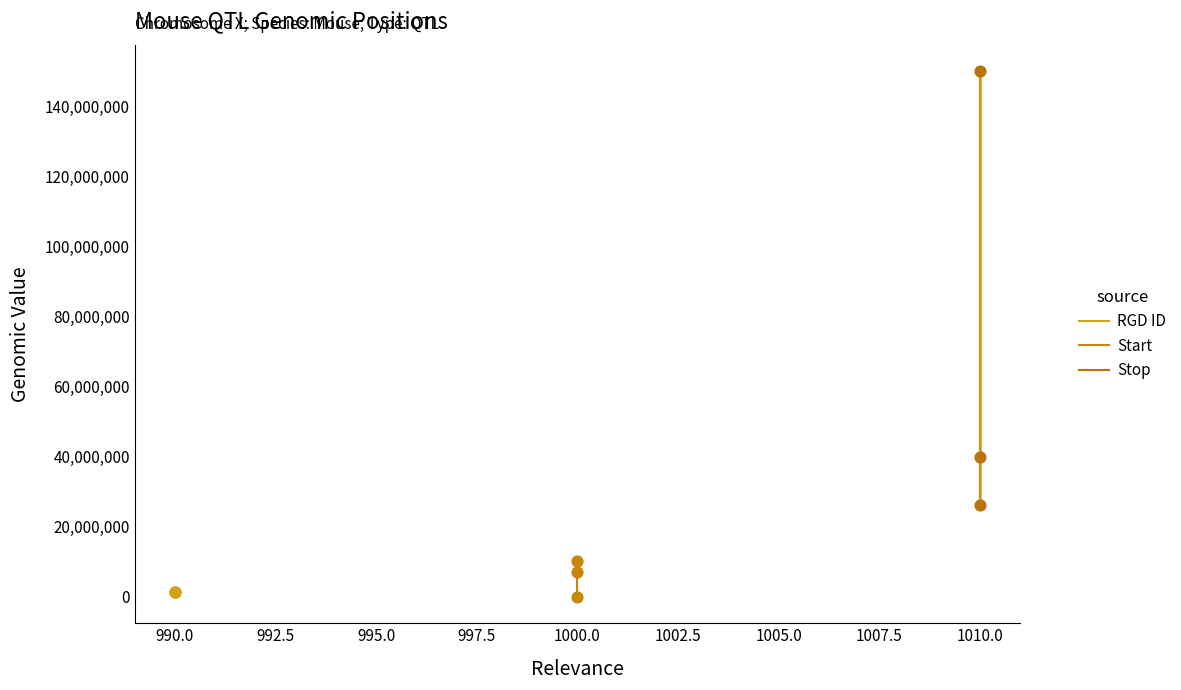

Which series contains the lowest Y value?

Start